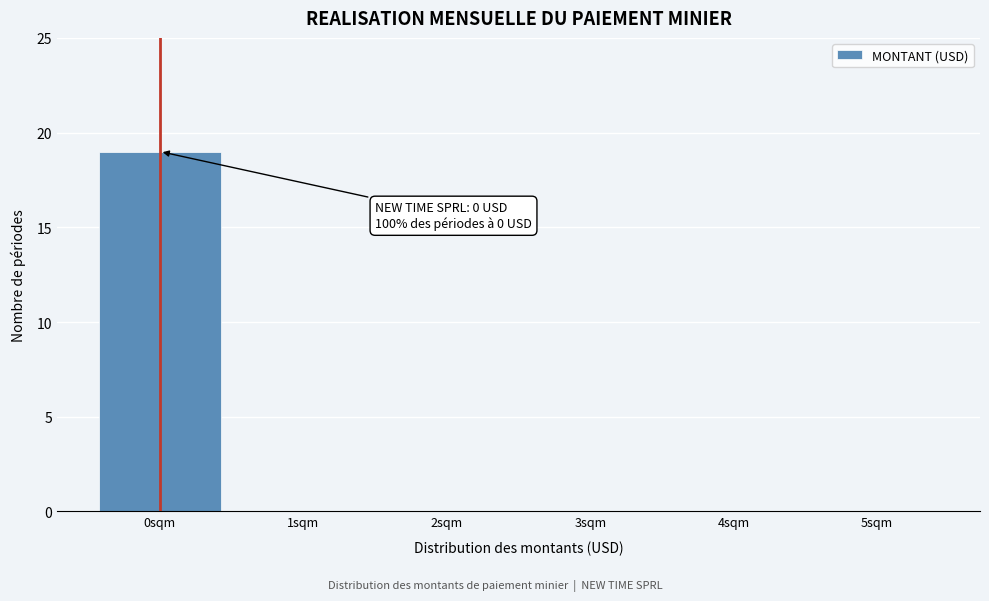

Reading left to right, what are all the values shown in this chart?

0sqm=19	1sqm=0	2sqm=0	3sqm=0	4sqm=0	5sqm=0